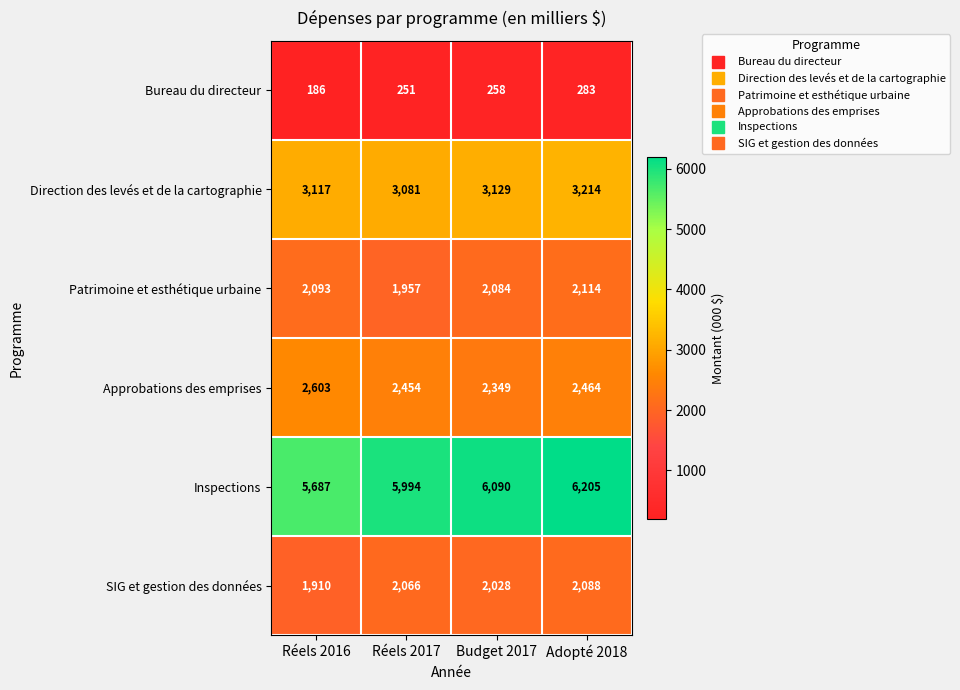

True or false: SIG et gestion des données has a value of 3085 at Réels 2017.

False